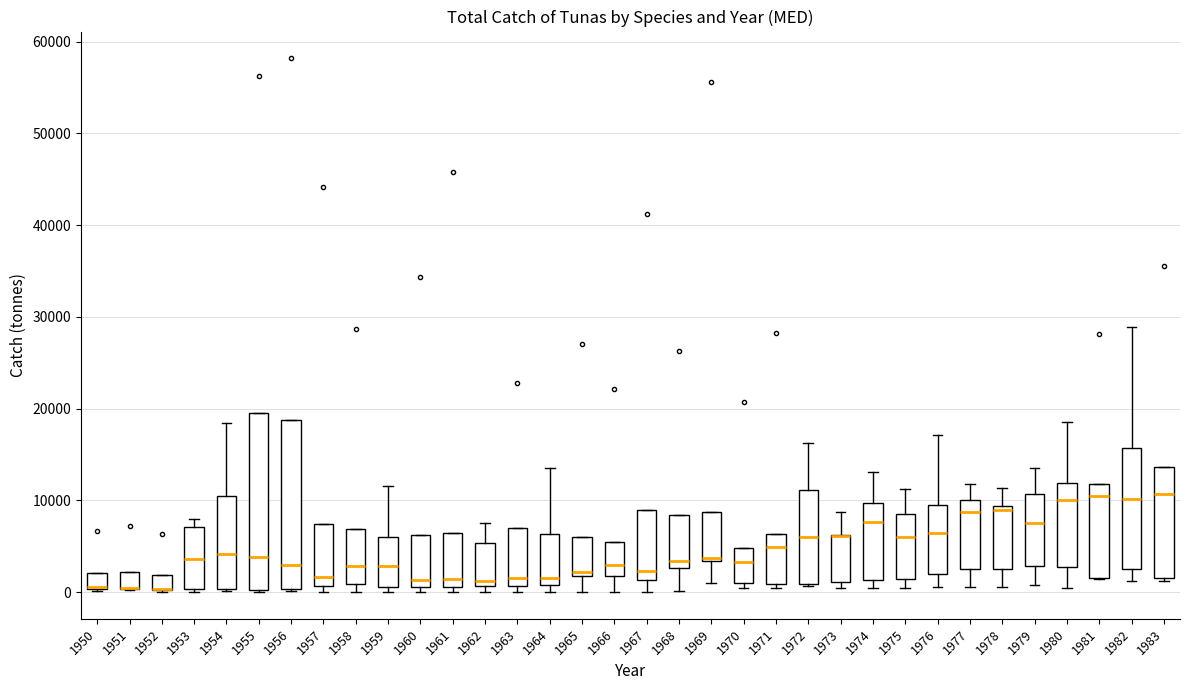

Where is the lower edge of the box at x = 1950 on the y-axis? The values are not printed on the chart, so give them approximately, as read against the axis.

0